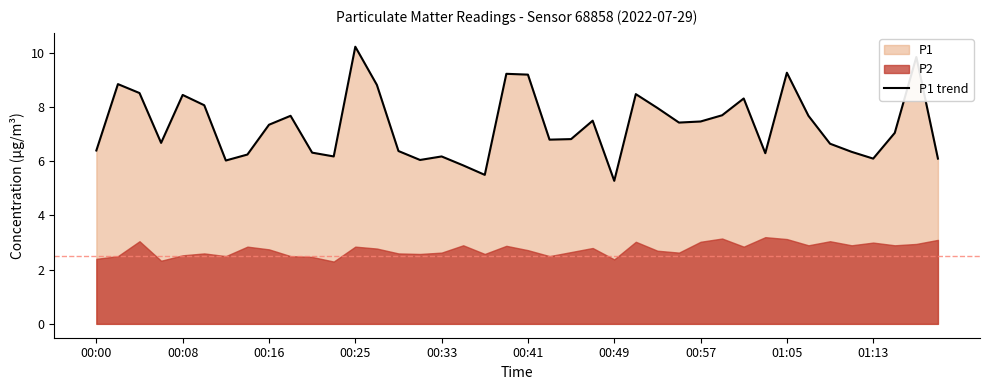

The value of P1 trend at 01:13 is 6.1. True or false?

True